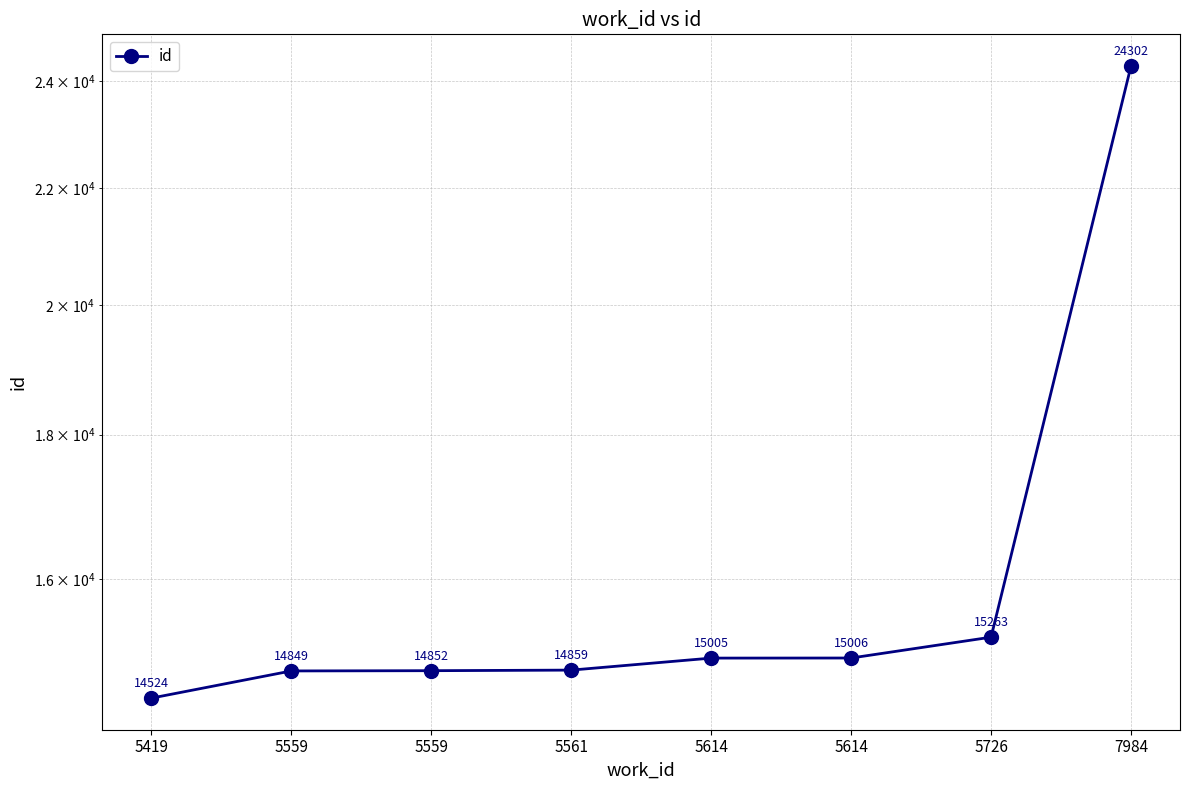

Between 5559 and 5614, which is larger?

5614